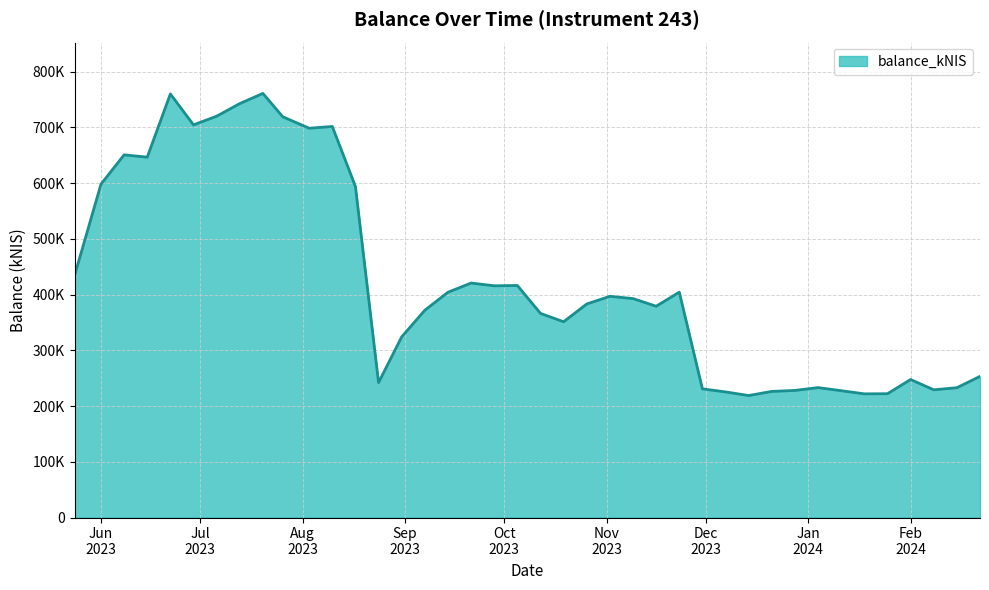

What is the sum of all values?

16991416.5